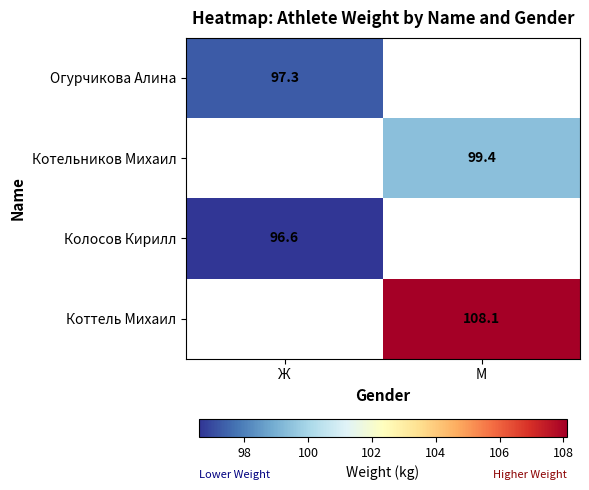

What is the smallest value displayed?

96.6